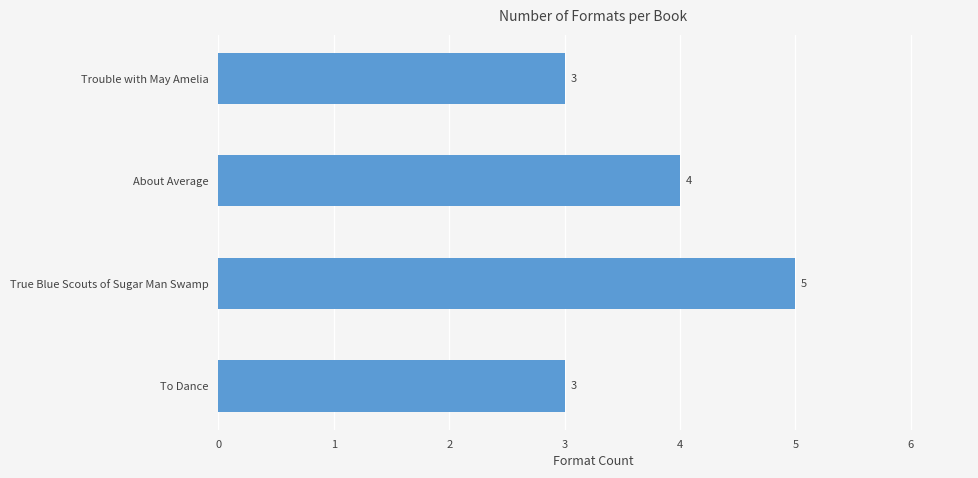

Which category has the highest value across all series?

True Blue Scouts of Sugar Man Swamp